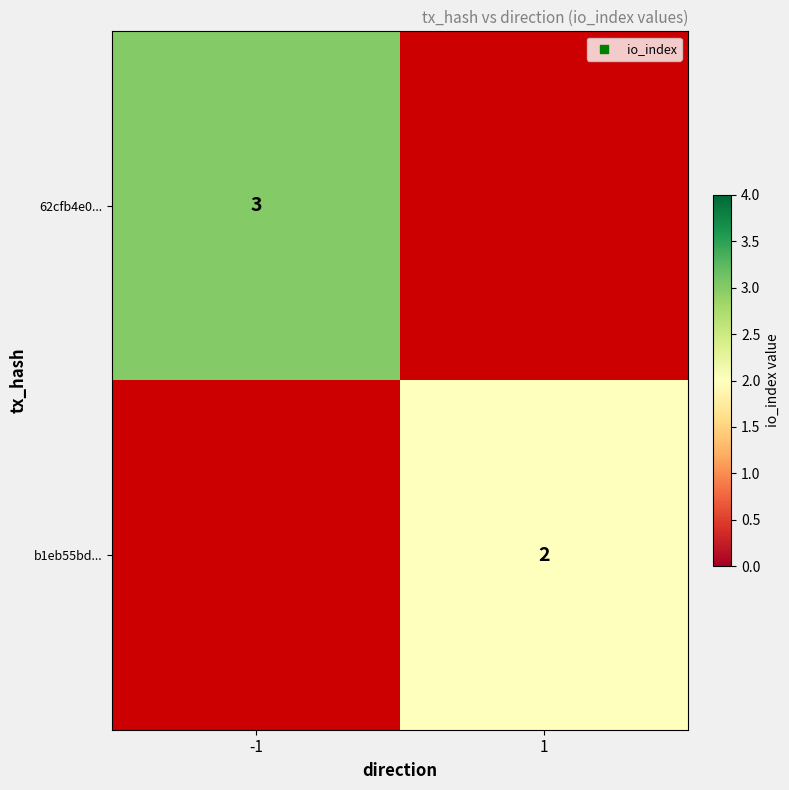

Is it true that 62cfb4e0... equals 3 at -1?

True